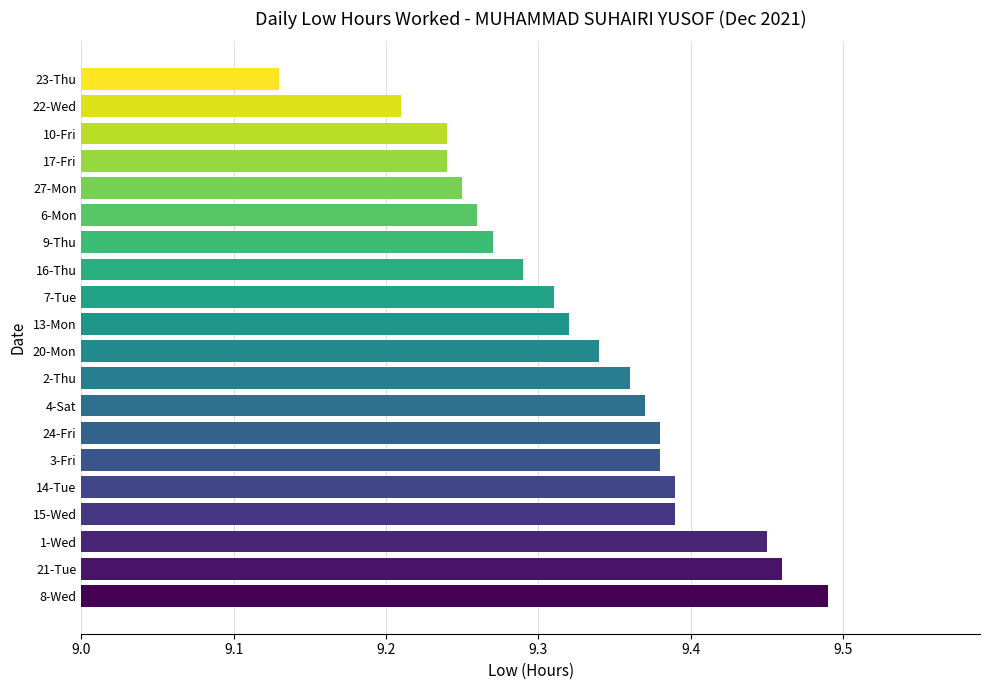

Approximately how many times larger is the value at 6-Mon compared to 8-Wed?

1.0